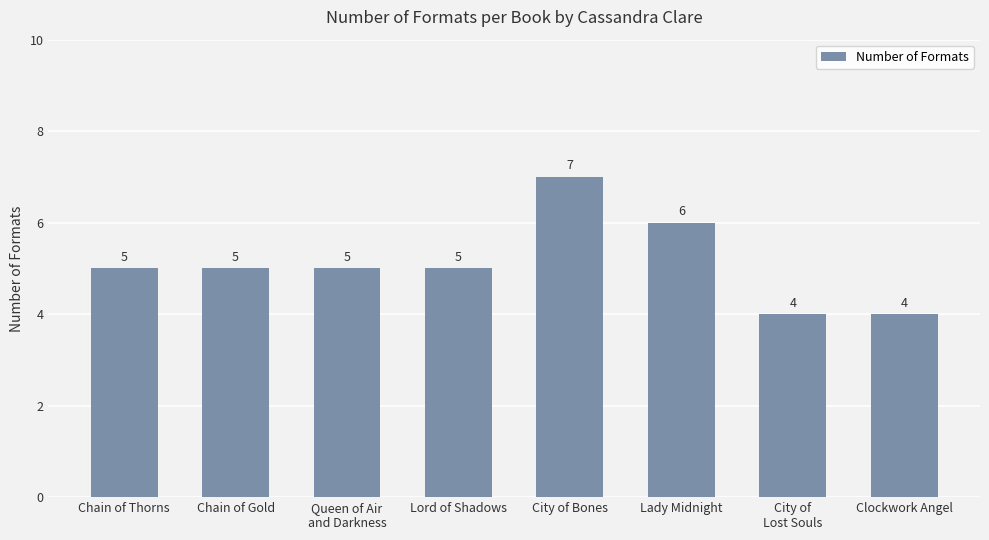

True or false: the data shows 2 at Lady Midnight.

False